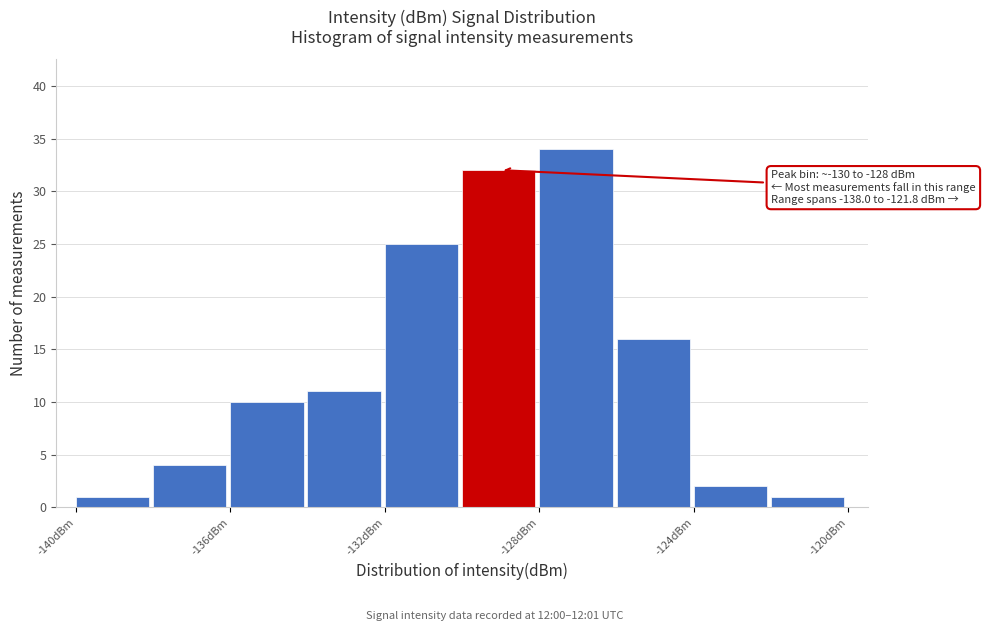

Which range on the x-axis has the tallest bar?

-128 to -126